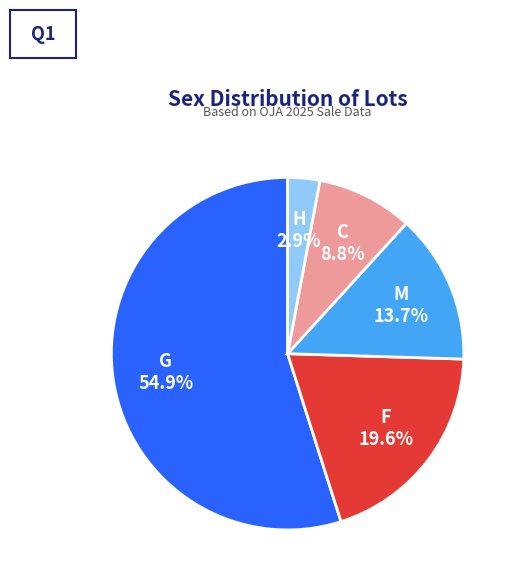

To the nearest percent, what is the difference between the F and G slice percentages?

35%